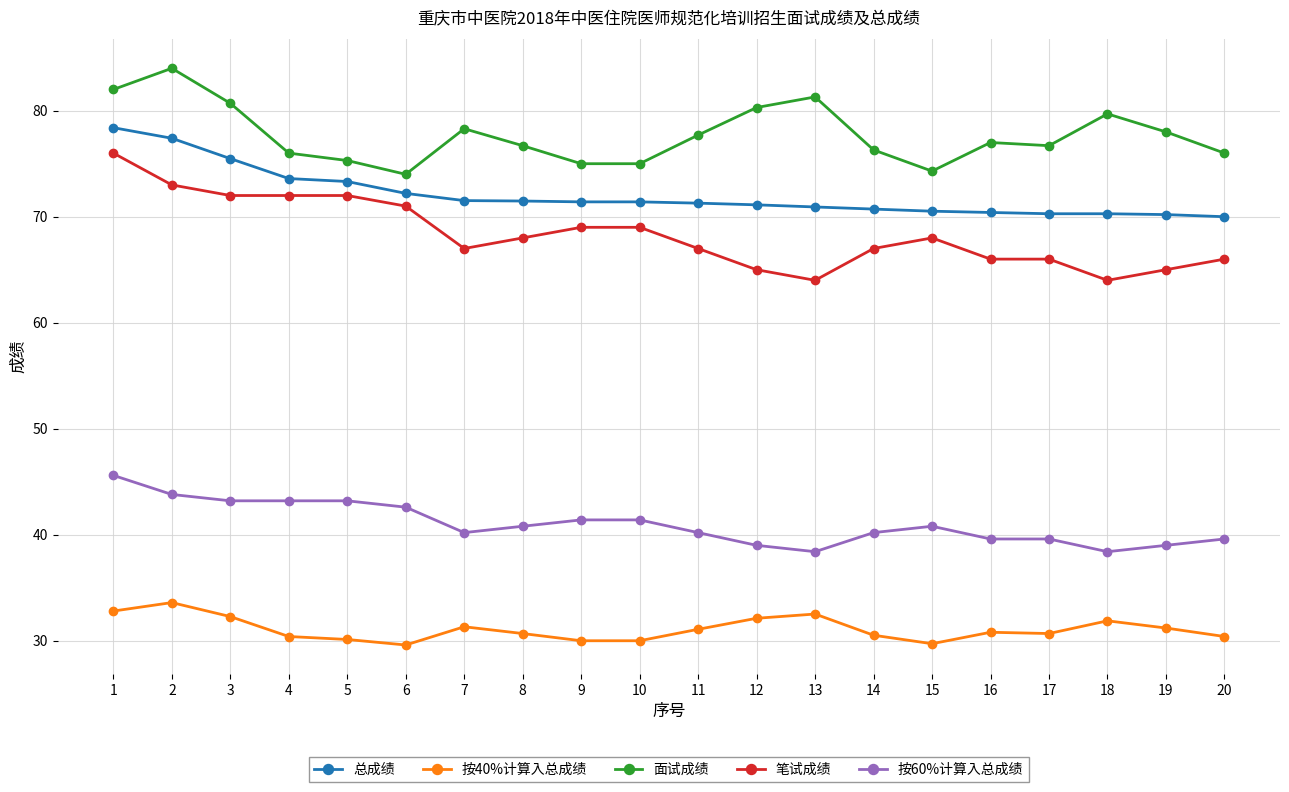

What is the difference between the highest and lowest values at 2?

50.4